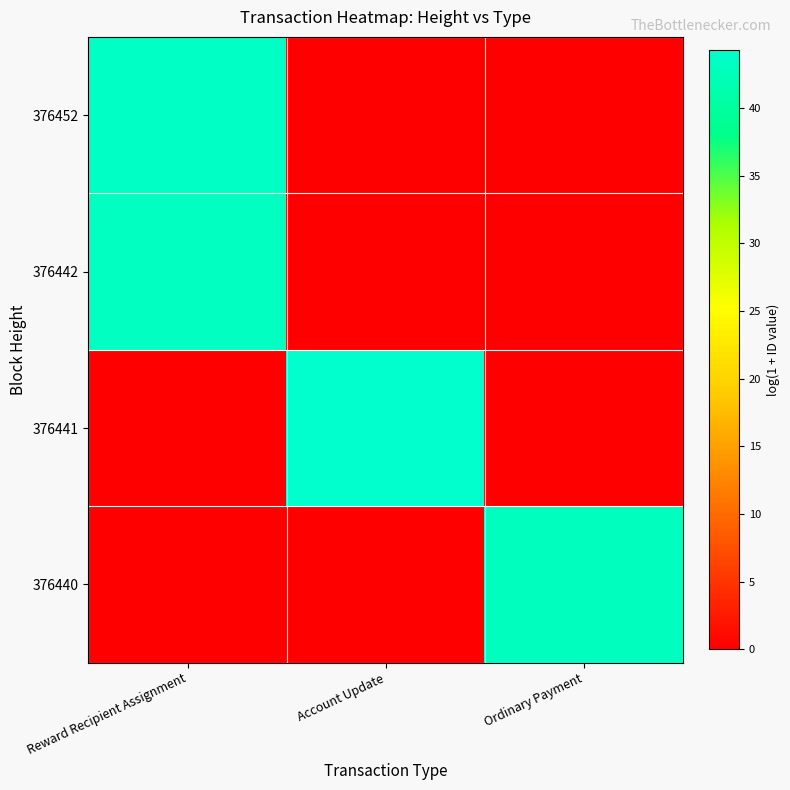

What is the total value across all series at Account Update?

44.3